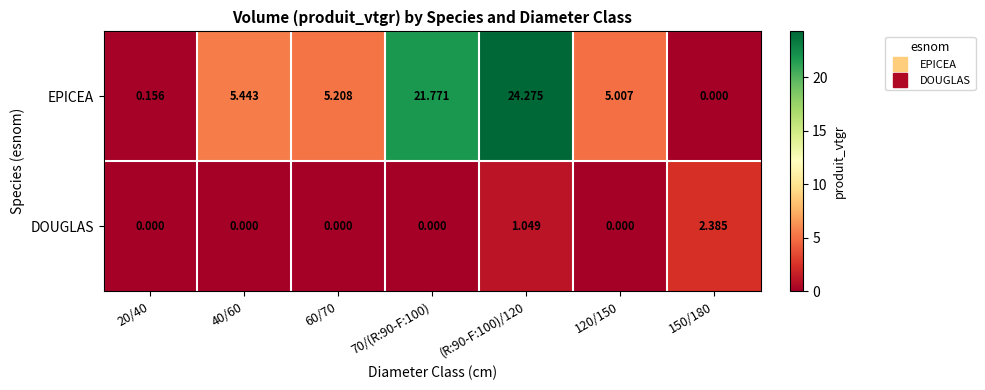

Which series has the largest range (max minus min)?

EPICEA